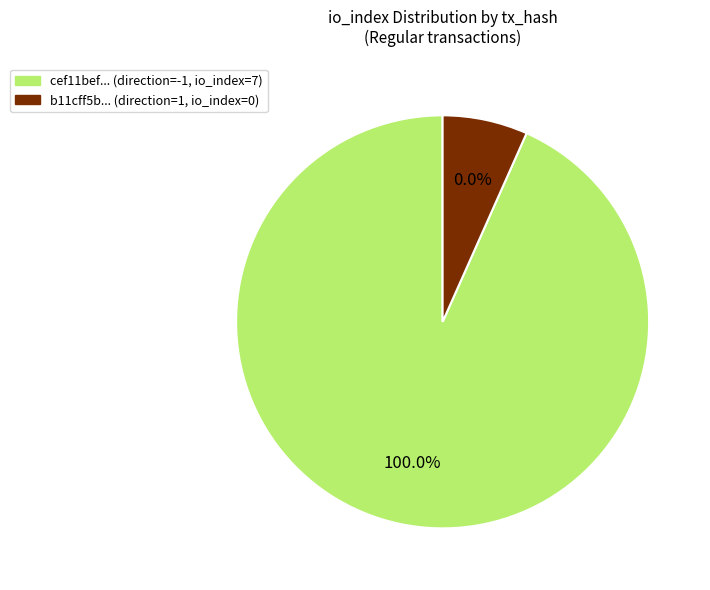

Count the number of slices in the pie.

2